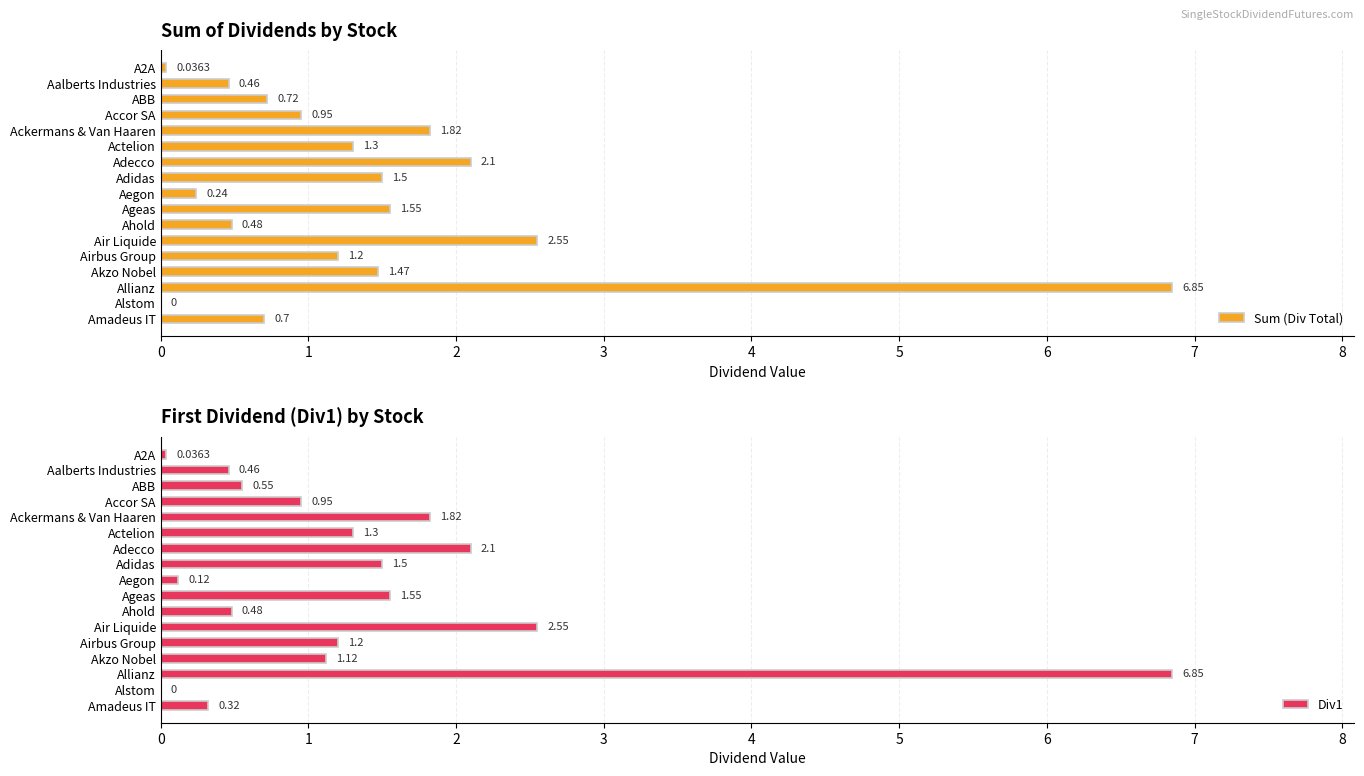

Which category has the highest value in the Sum (Div Total) series?

Allianz